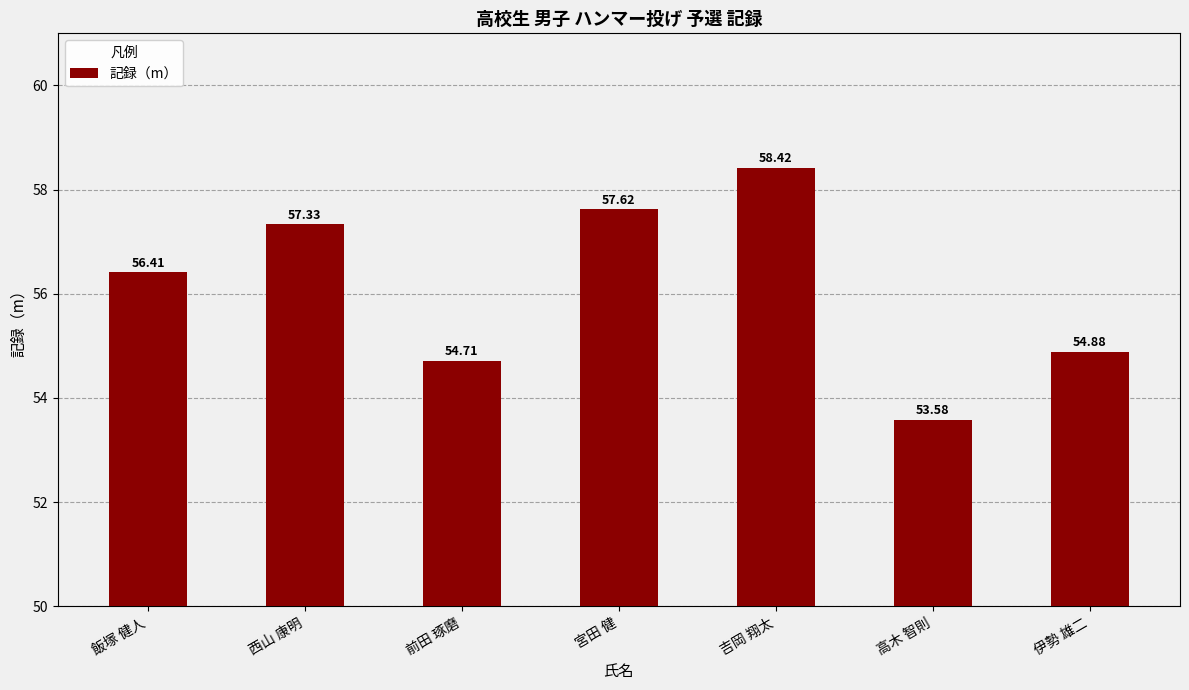

What is the difference between the second highest and second lowest values?

2.9